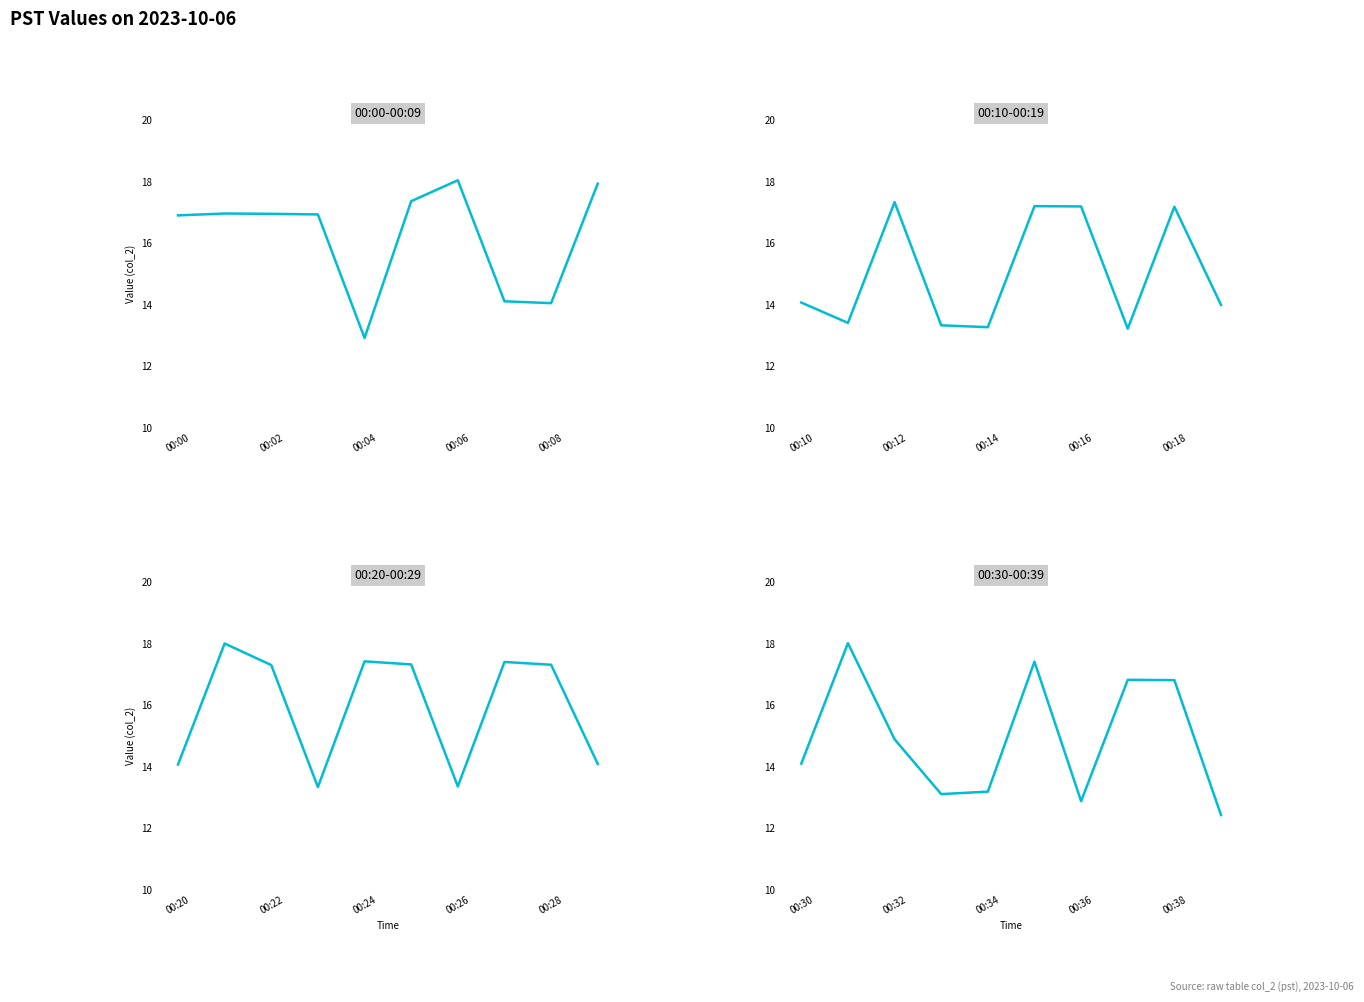

What is the sum of the 00:00-00:09 values at 6 and 9?

36.0